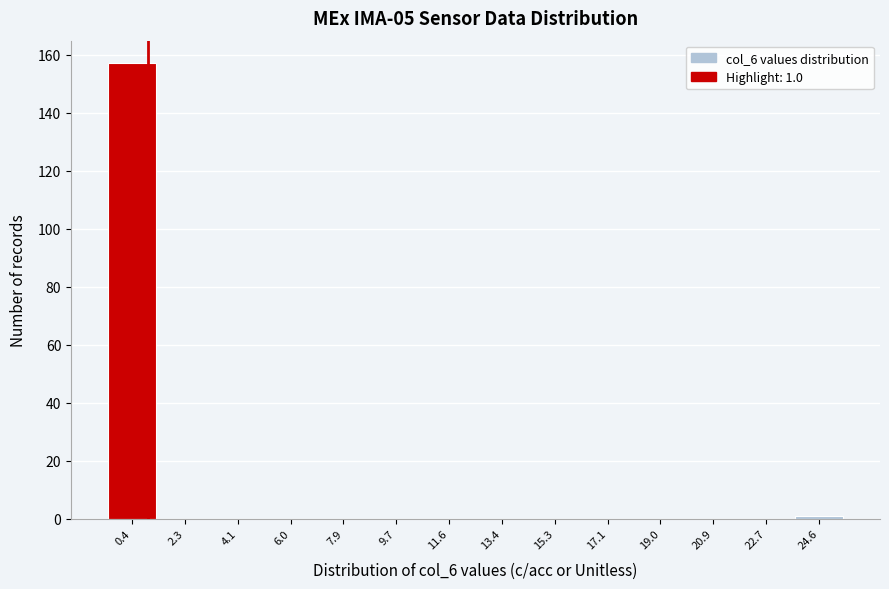

Which range on the x-axis has the tallest bar?

-0.4 to 1.4